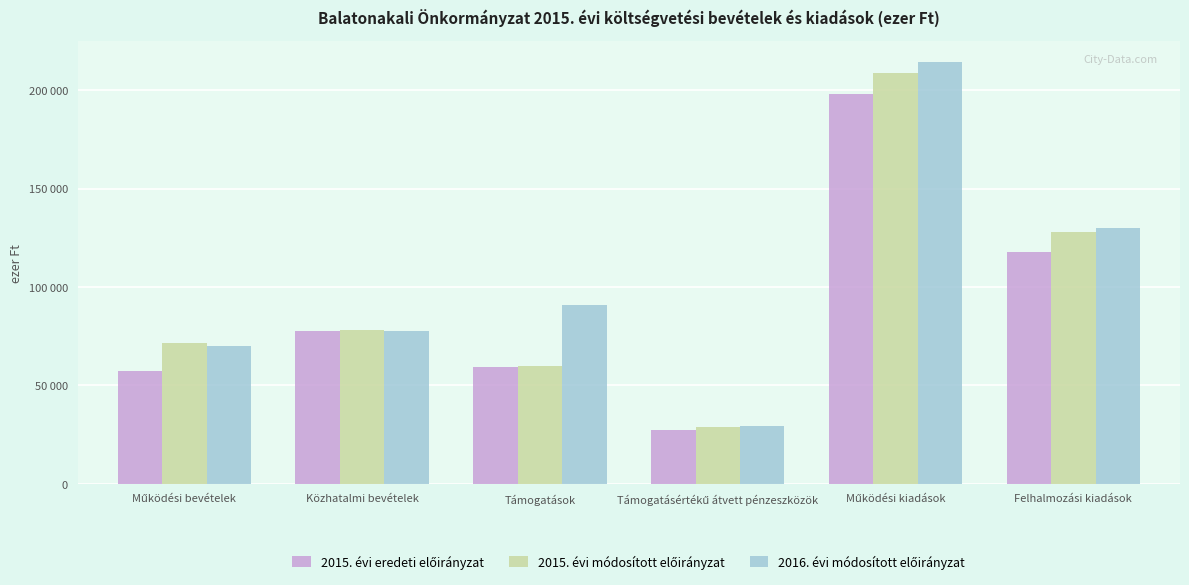

Between Működési bevételek and Működési kiadások, which series saw the biggest shift?

2016. évi módosított előirányzat